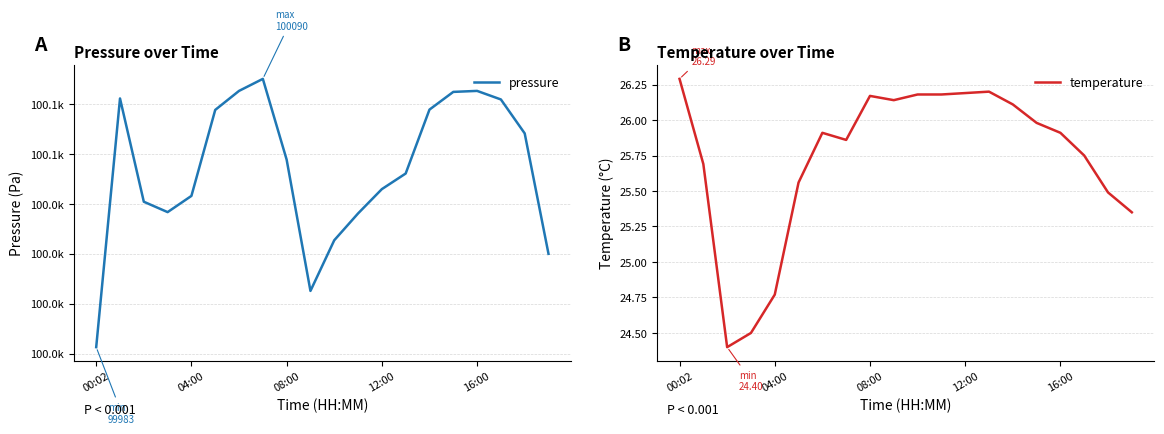

At which label is pressure closest to 100036?

11